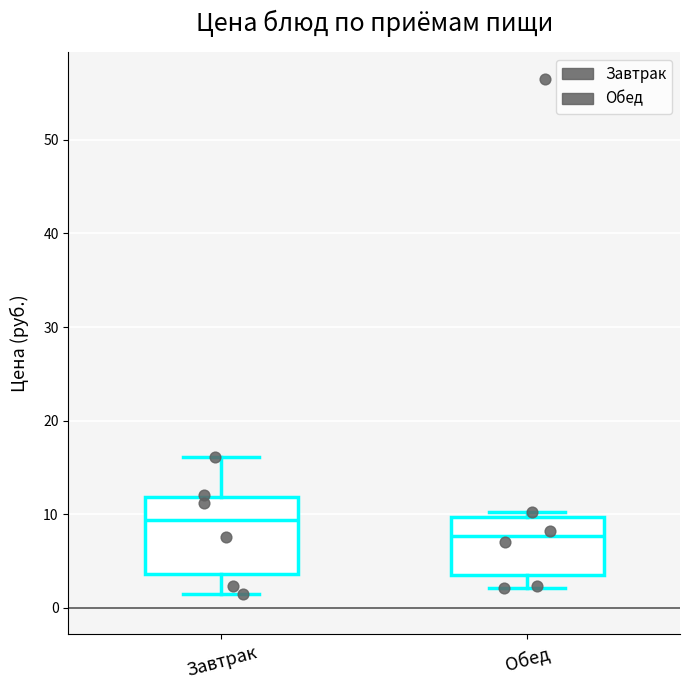

Reading left to right, transcribe this box plot: for each box, give where its median line is, the range the box spans, and where its two whiskers end, as read against the y-axis. The values are not printed on the chart, so give them approximately, as read against the axis.

Завтрак: median 9, box 4 to 12, whiskers 1 to 16
Обед: median 8, box 4 to 10, whiskers 2 to 10 (just above the box's upper edge)